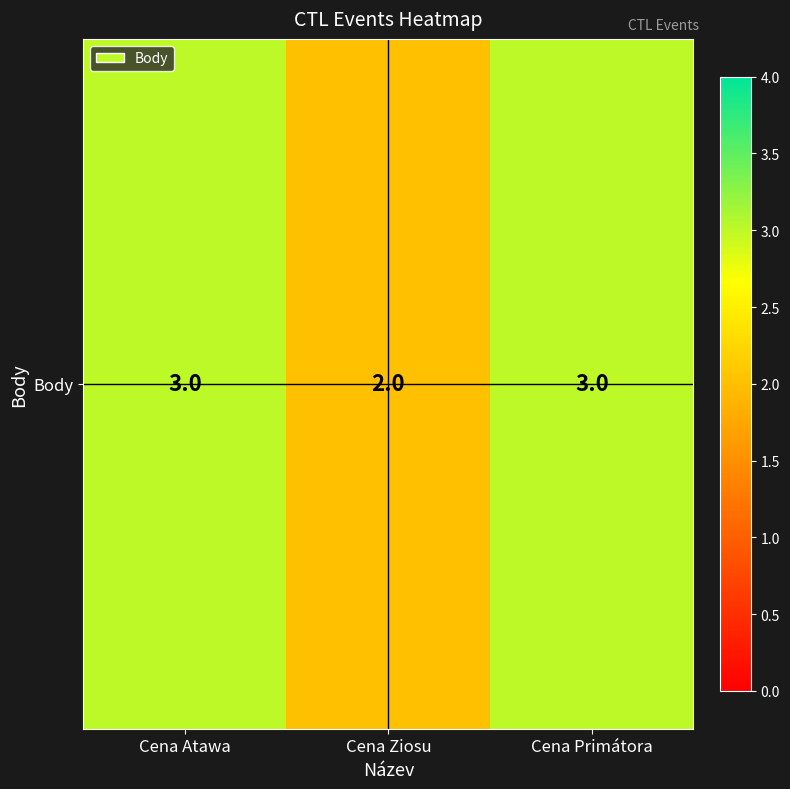

Reading right to left, what are all the values shown in this chart?

3	2	3